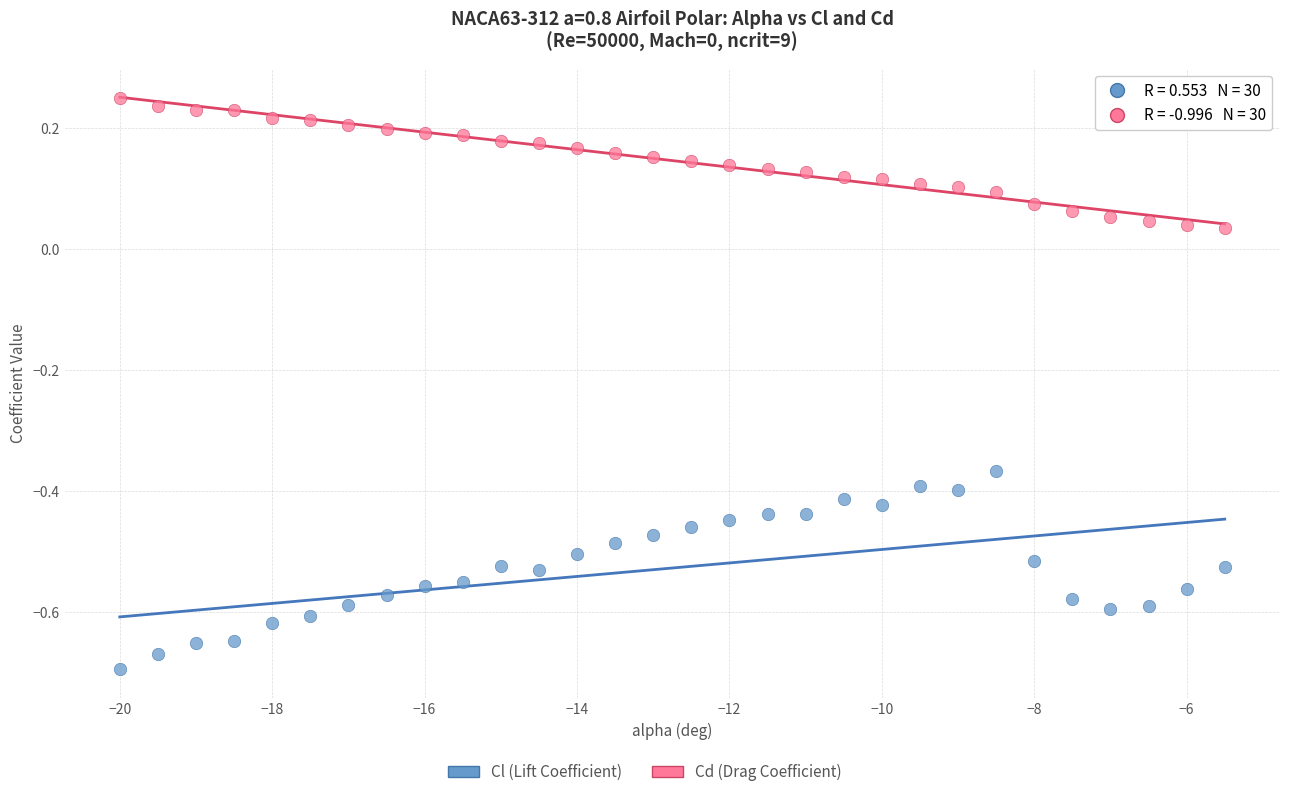

Across all data points, what is the range of Y values (max minus min)?

0.9